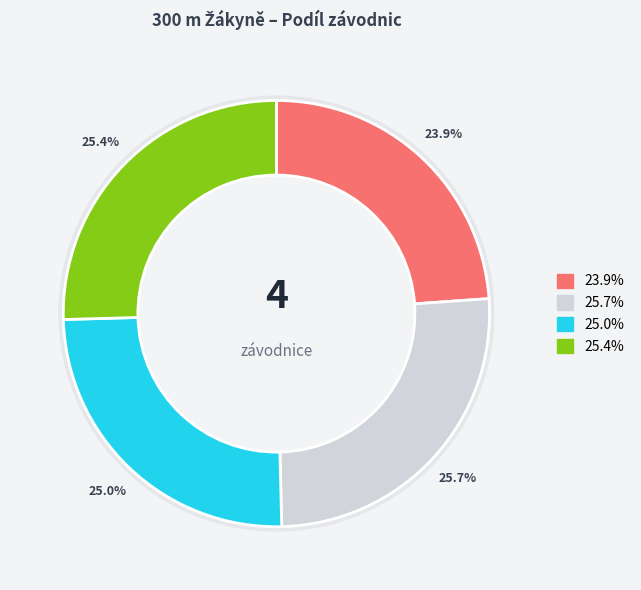

The Pokorná Barbora slice represents 19% of the pie. True or false?

False